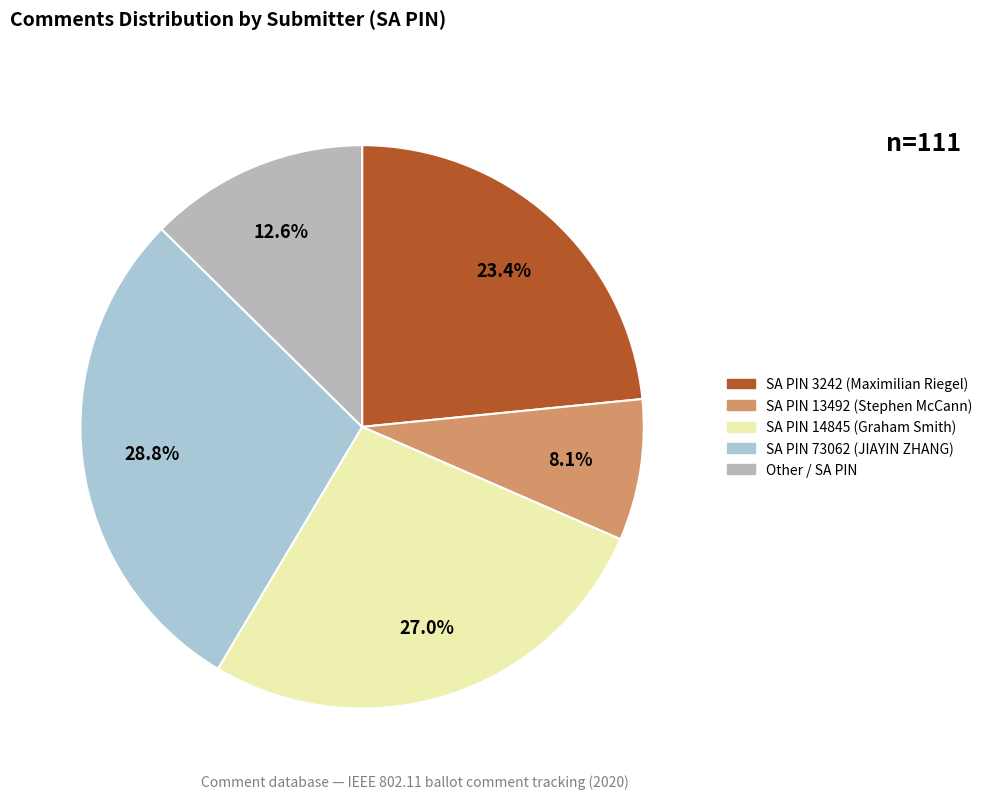

How many segments does this pie chart have?

5